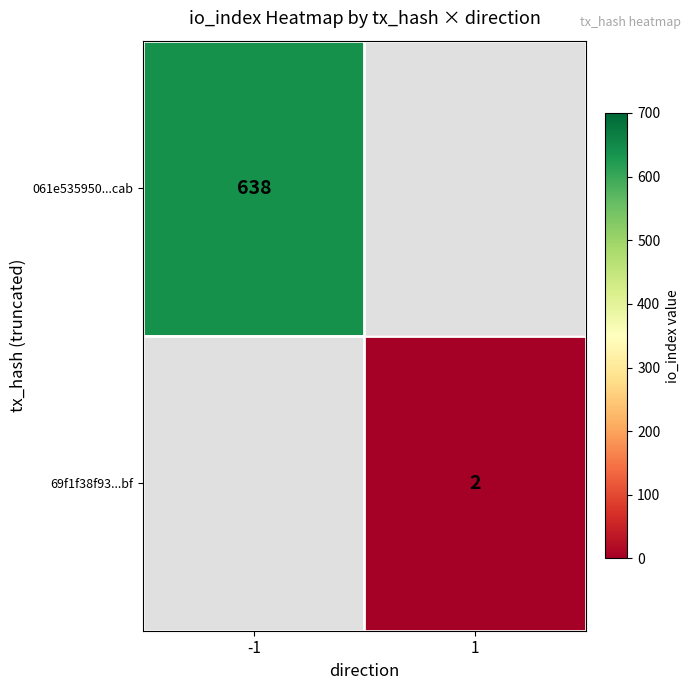

Is it true that 69f1f38f93...bf equals 1.3 at 1?

False